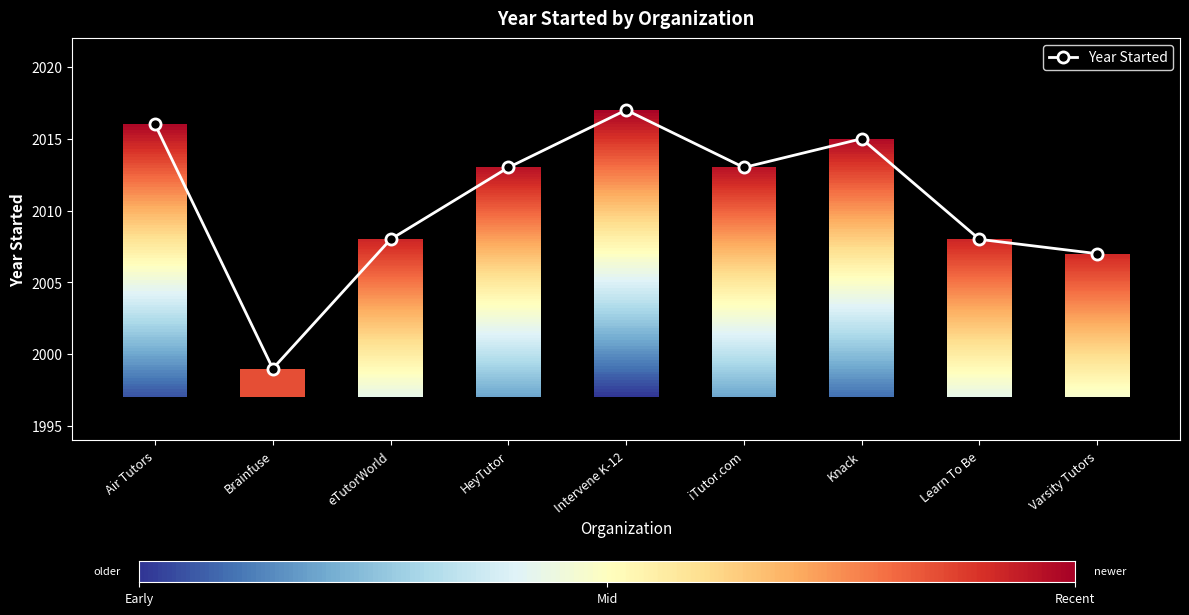

The value at Intervene K-12 is 2017. True or false?

True